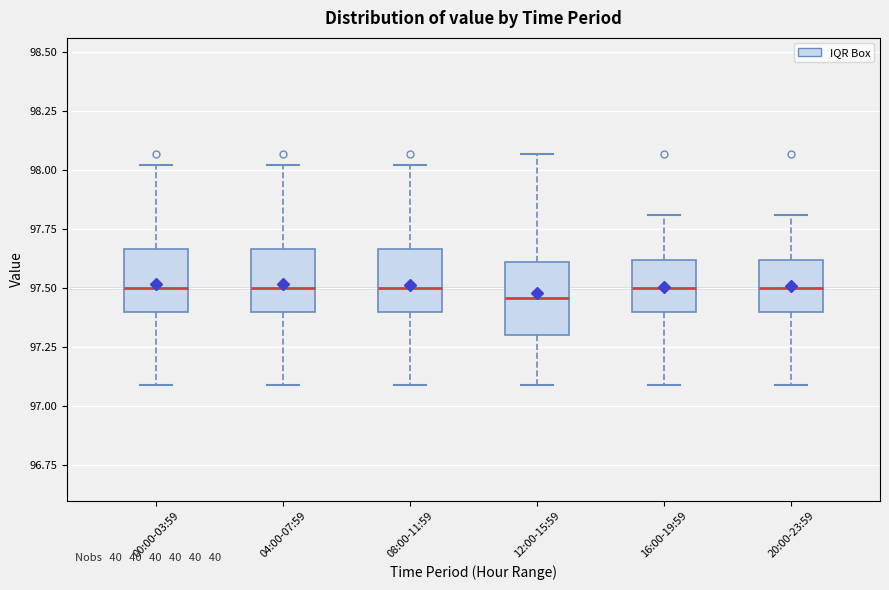

Where does the median line of the box for 12:00-15:59 sit on the y-axis? The values are not printed on the chart, so give them approximately, as read against the axis.

97.45